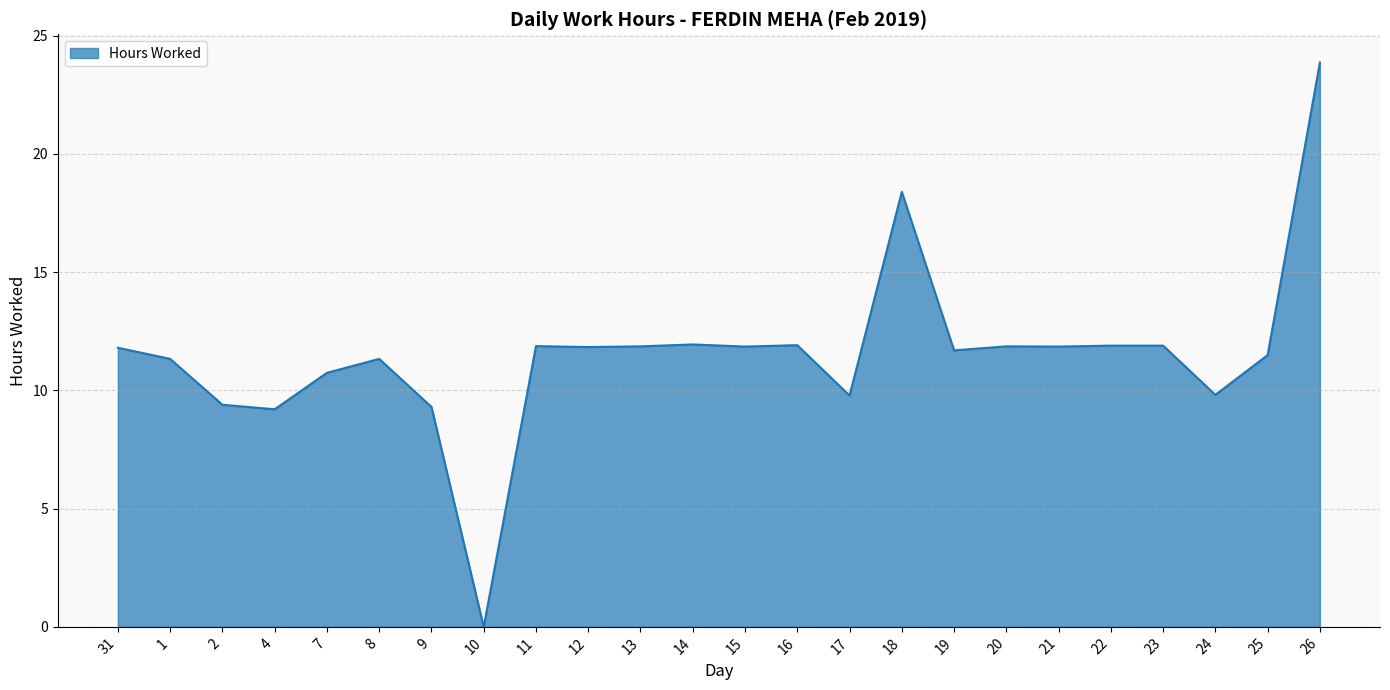

Which category has the lowest value across all series?

10